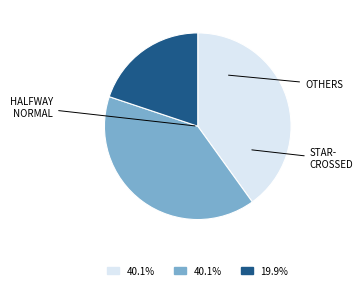

Is there a majority slice in this chart?

No